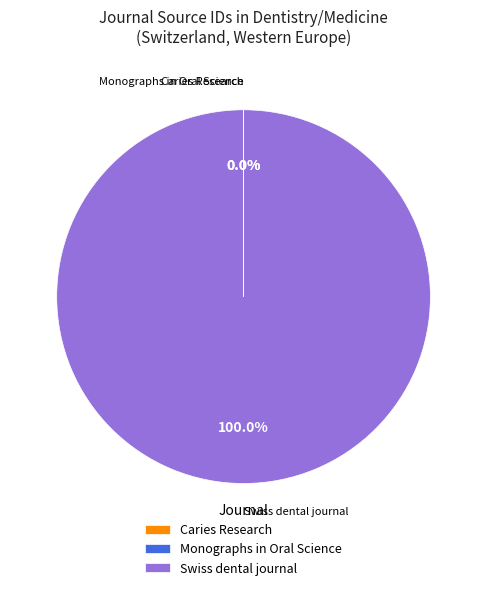

Which slice is the largest?

Swiss dental journal